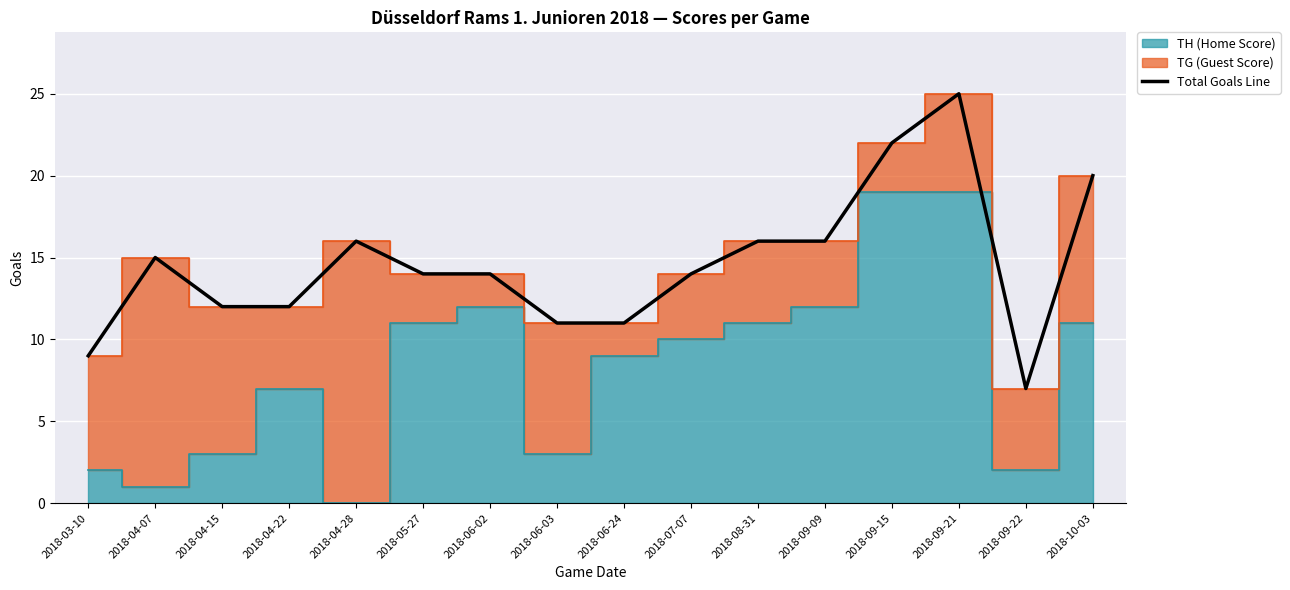

List the labels in order of value, smallest first.

2018-09-22, 2018-03-10, 2018-06-03, 2018-06-24, 2018-04-15, 2018-04-22, 2018-05-27, 2018-06-02, 2018-07-07, 2018-04-07, 2018-04-28, 2018-08-31, 2018-09-09, 2018-10-03, 2018-09-15, 2018-09-21